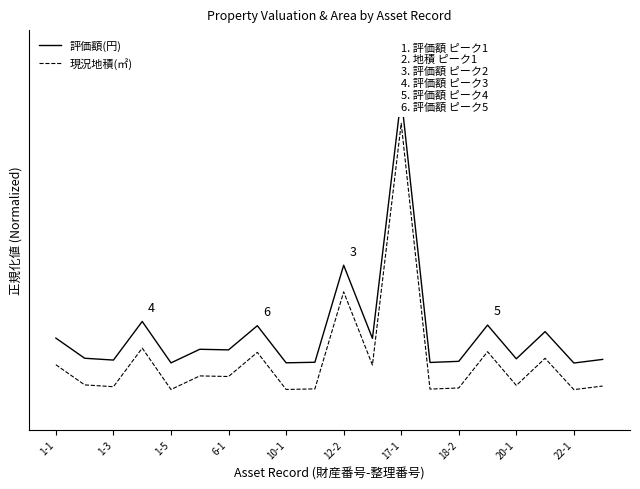

What is the minimum value for 現況地積(㎡)?

-0.1